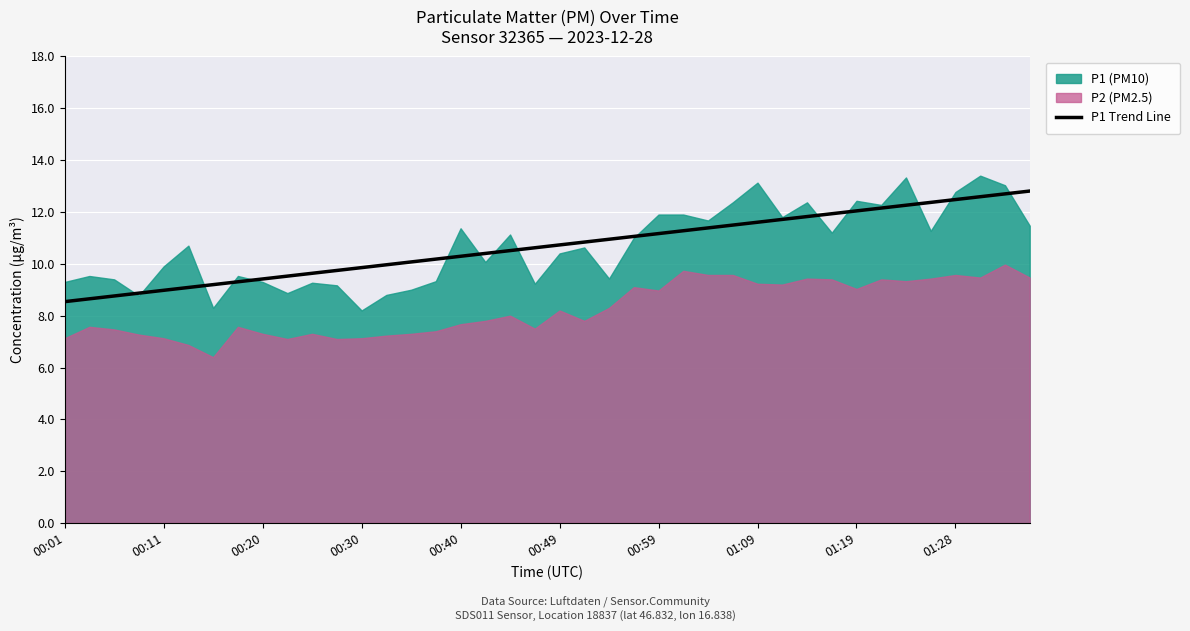

The value at 26 is 11.4. True or false?

True